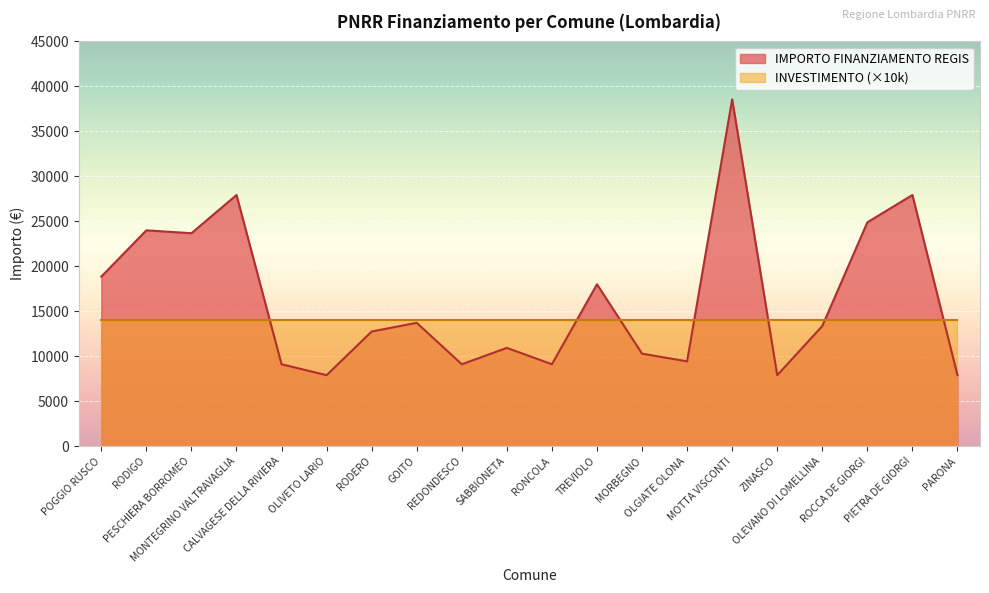

At which category does the data reach its first local valley?

PESCHIERA BORROMEO